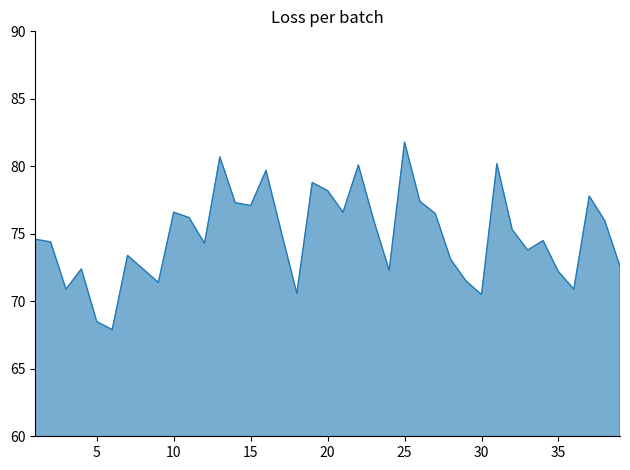

What is the greatest value displayed?

81.8